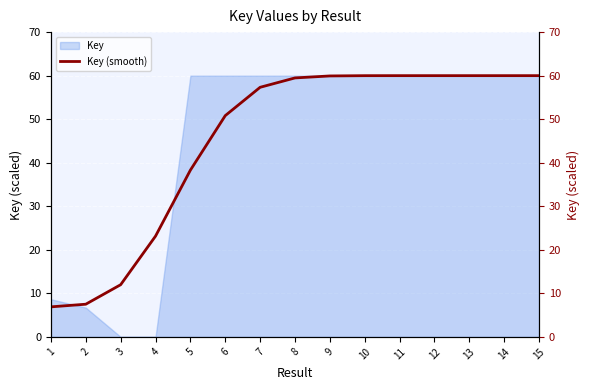

How many data points are less than 59?

7